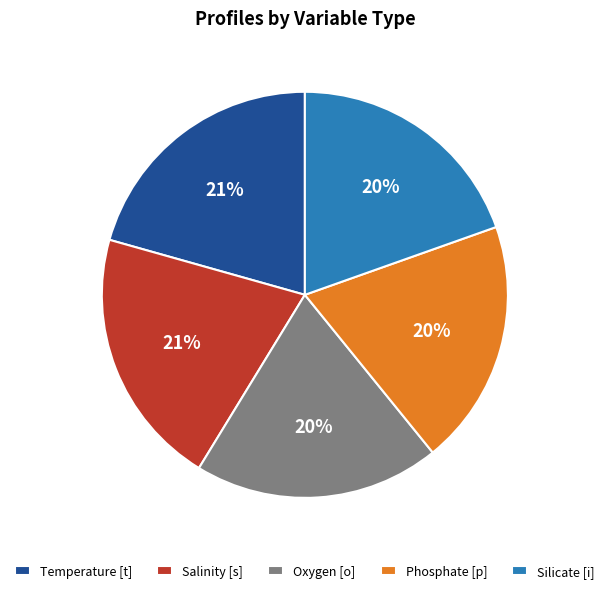

True or false: Temperature [t] accounts for 21% of the total.

True